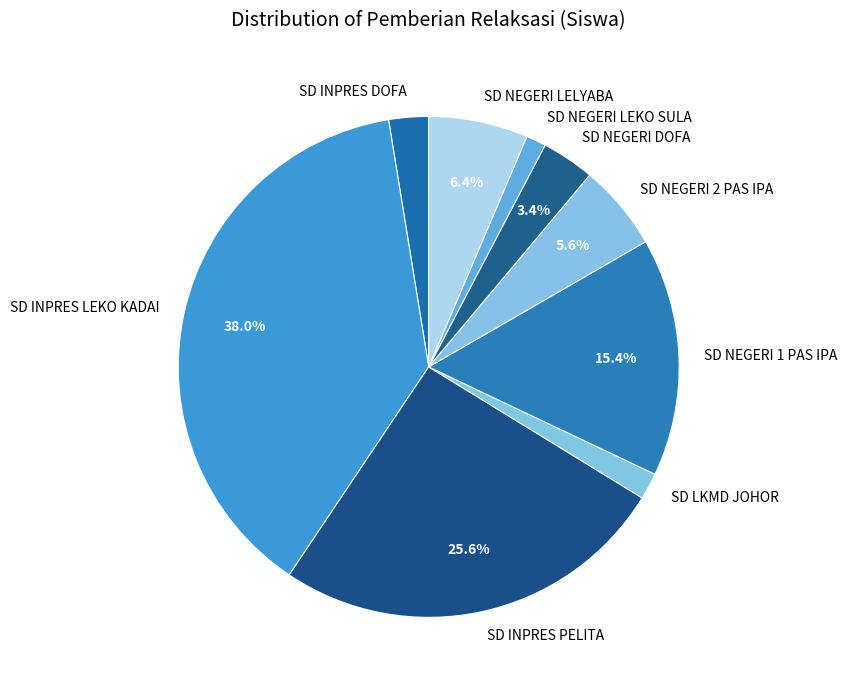

Which category has the biggest portion of the pie?

SD INPRES LEKO KADAI